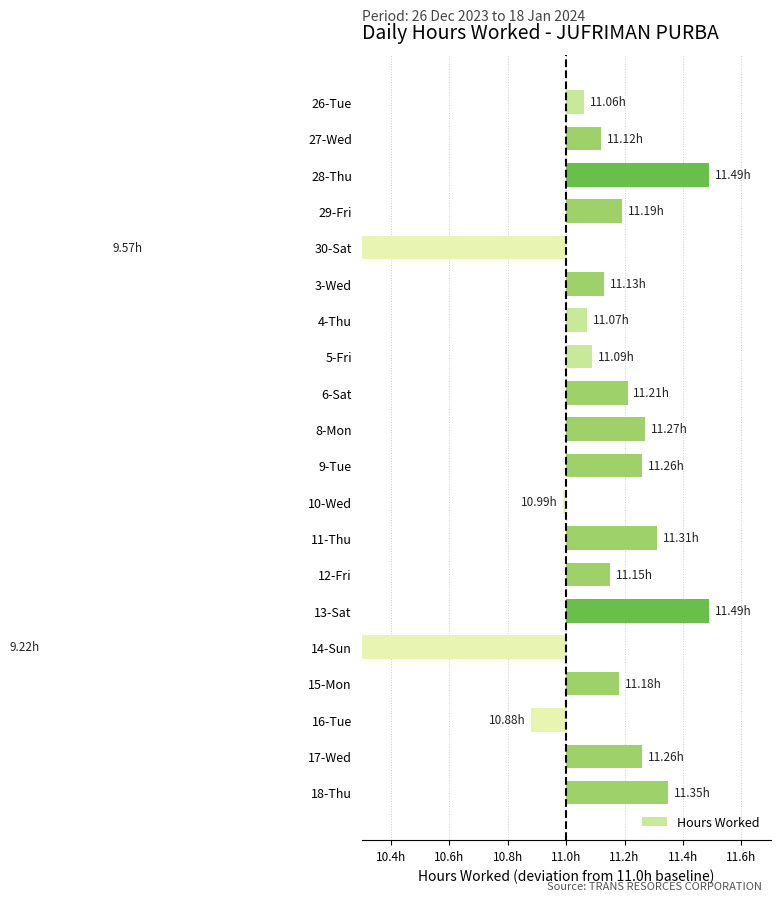

The chart shows a value of 0.1 at 15-Mon. True or false?

False